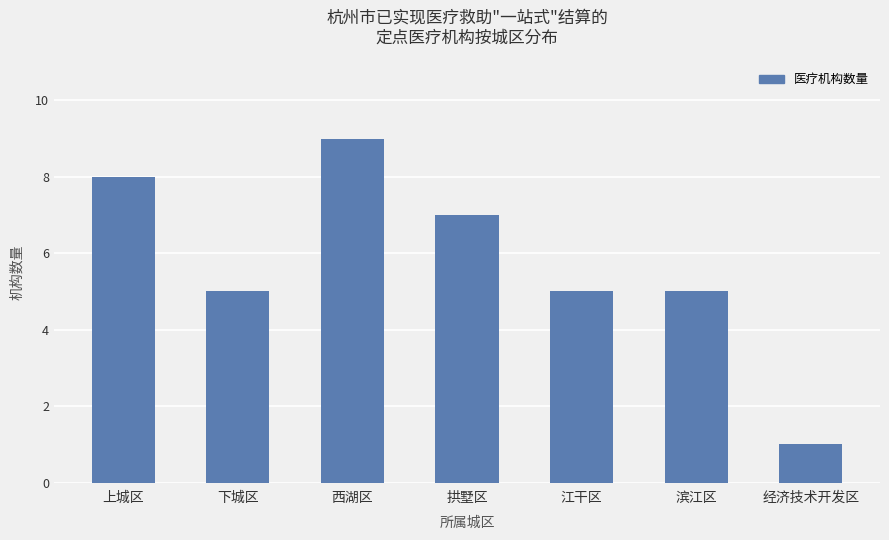

True or false: the data shows 1 at 经济技术开发区.

True